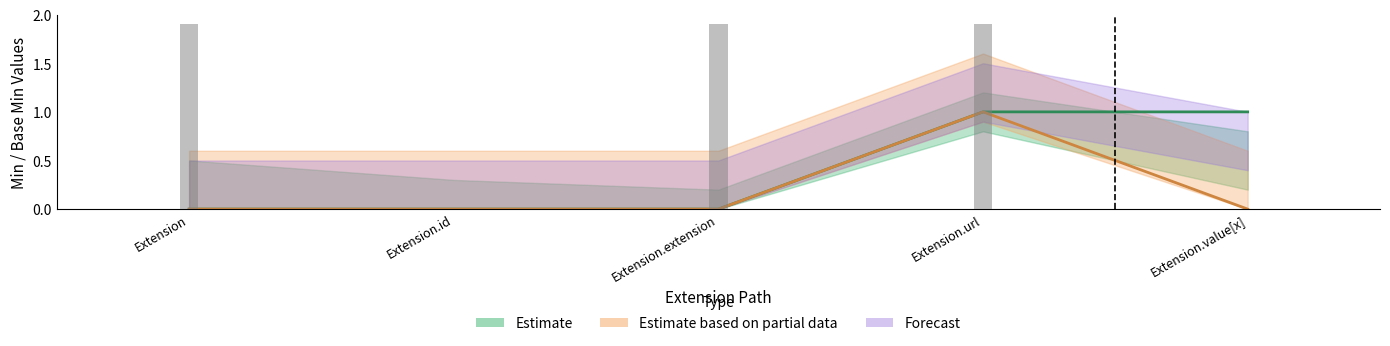

How many values in Min are above zero?

2